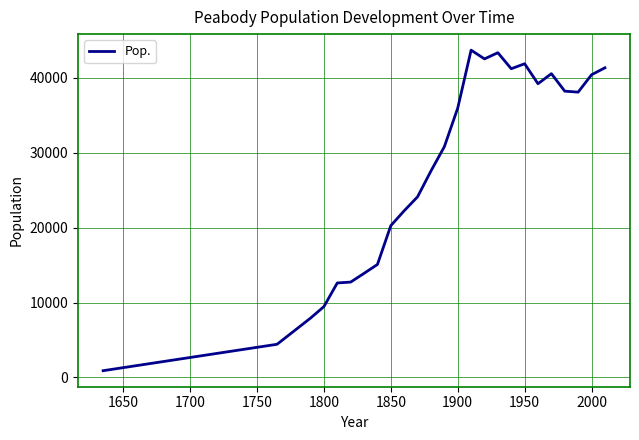

What is the difference between the maximum and minimum values?

42797